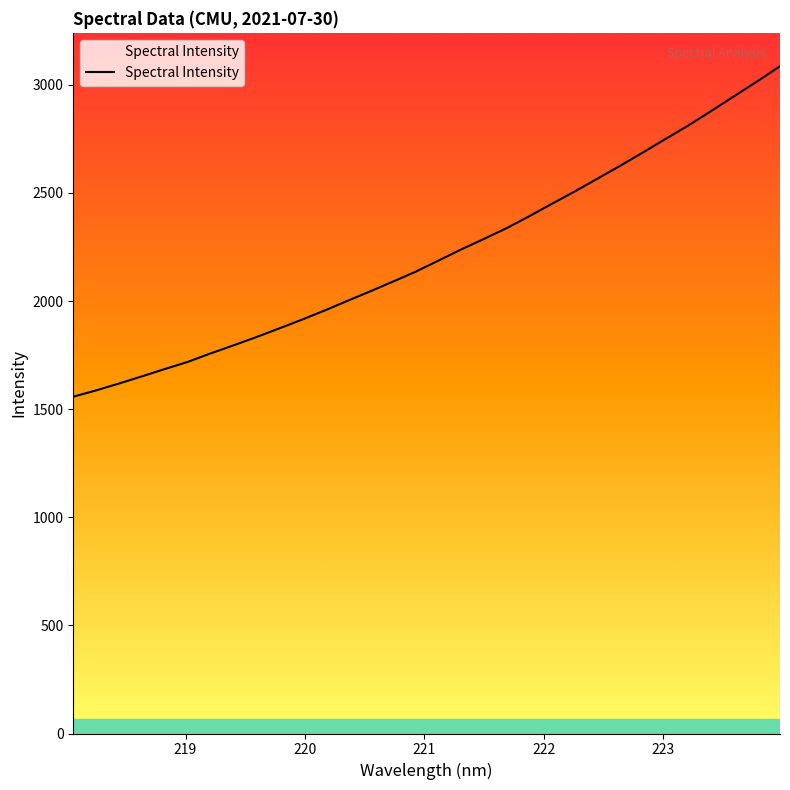

List the labels in order of value, smallest first.

218.0596, 218.2508, 218.442, 218.6332, 218.8244, 219.0156, 219.2067, 219.3979, 219.589, 219.7801, 219.9712, 220.1623, 220.3533, 220.5444, 220.7354, 220.9264, 221.1174, 221.3083, 221.4993, 221.6902, 221.8812, 222.0721, 222.263, 222.4538, 222.6447, 222.8355, 223.0264, 223.2172, 223.408, 223.5987, 223.7895, 223.9802